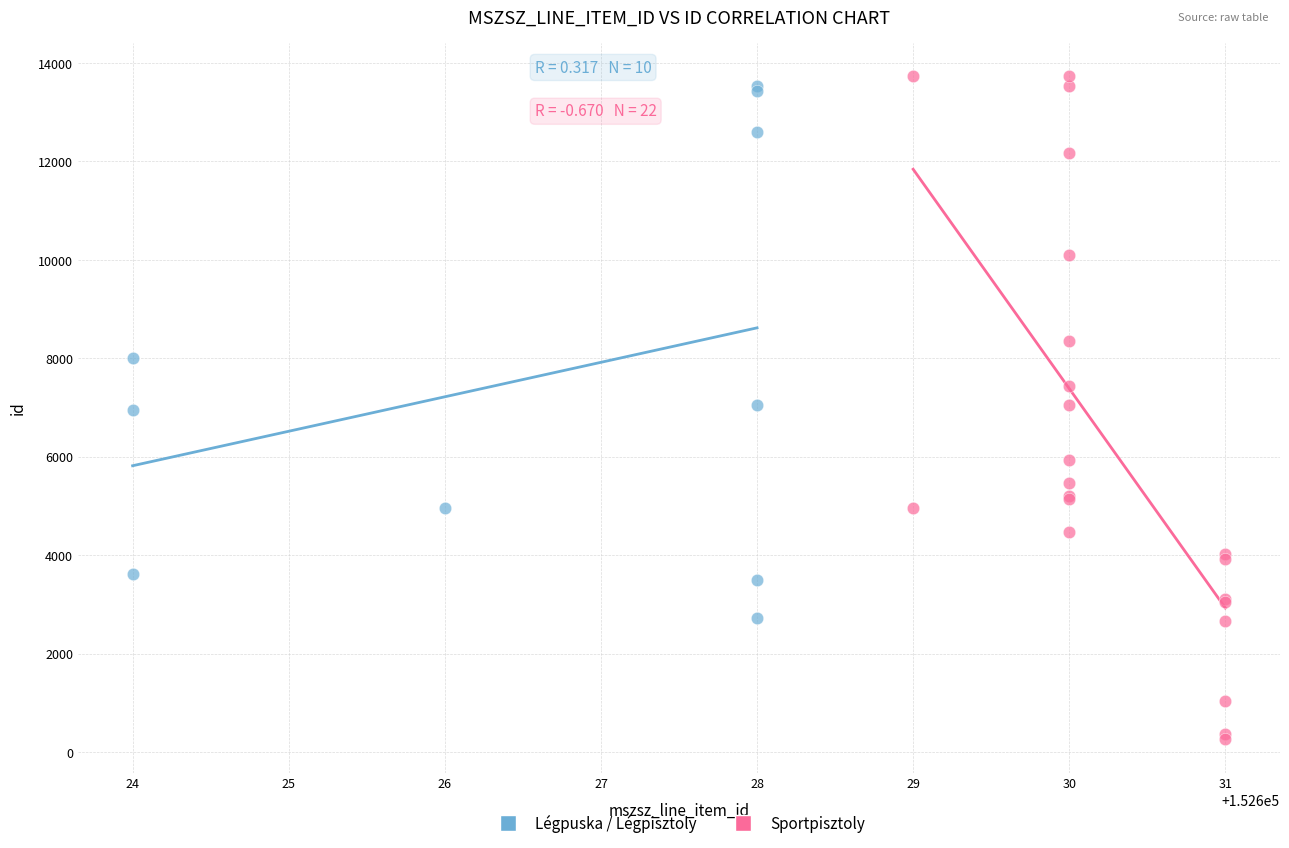

Which series contains the lowest Y value?

Sportpisztoly